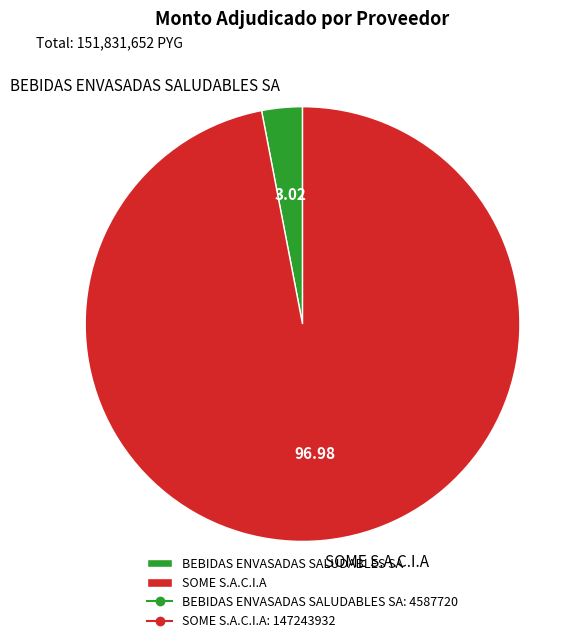

Rank the categories by value from lowest to highest.

BEBIDAS ENVASADAS SALUDABLES SA, SOME S.A.C.I.A